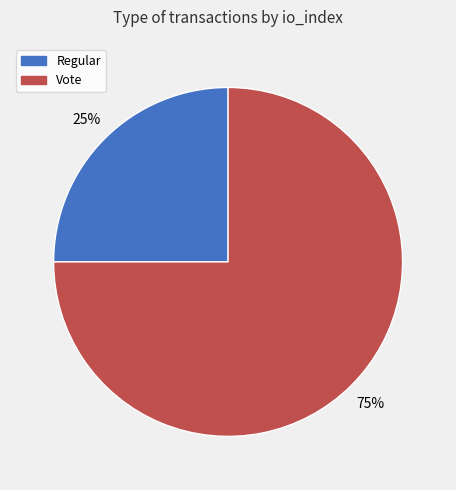

Is it true that Regular is 25% of the pie?

True